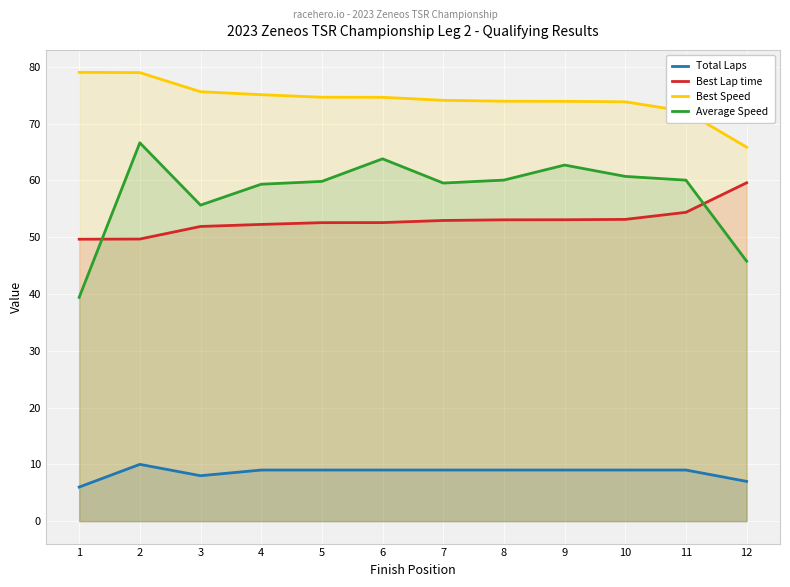

Which category has the lowest value in the Best Lap time series?

1